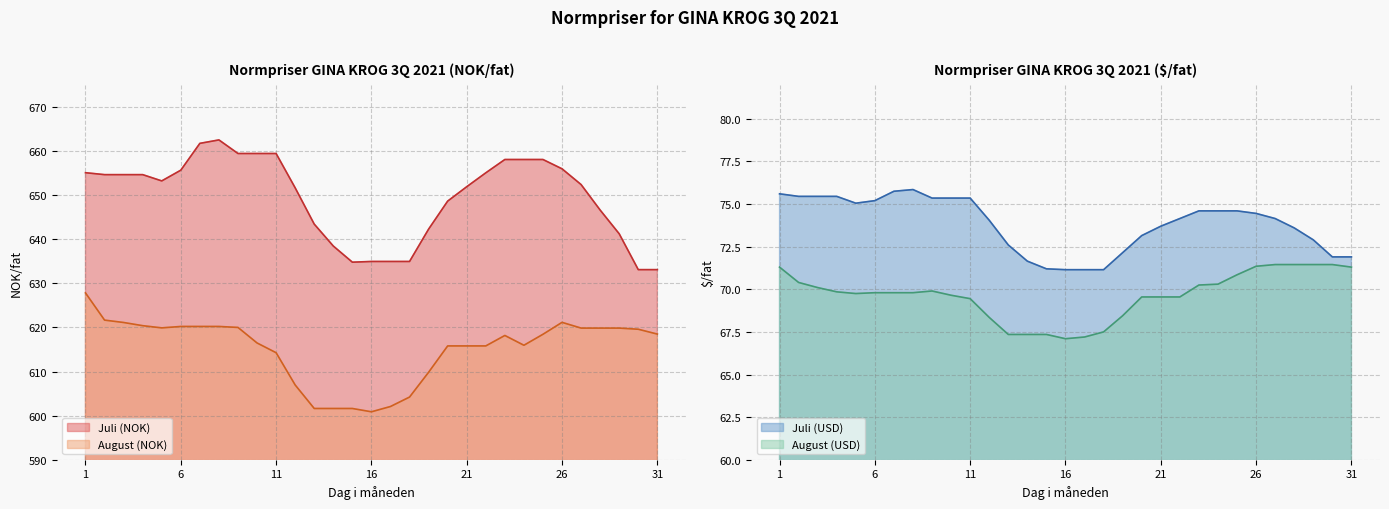

The August (NOK) series shows 358.4 at 28. True or false?

False